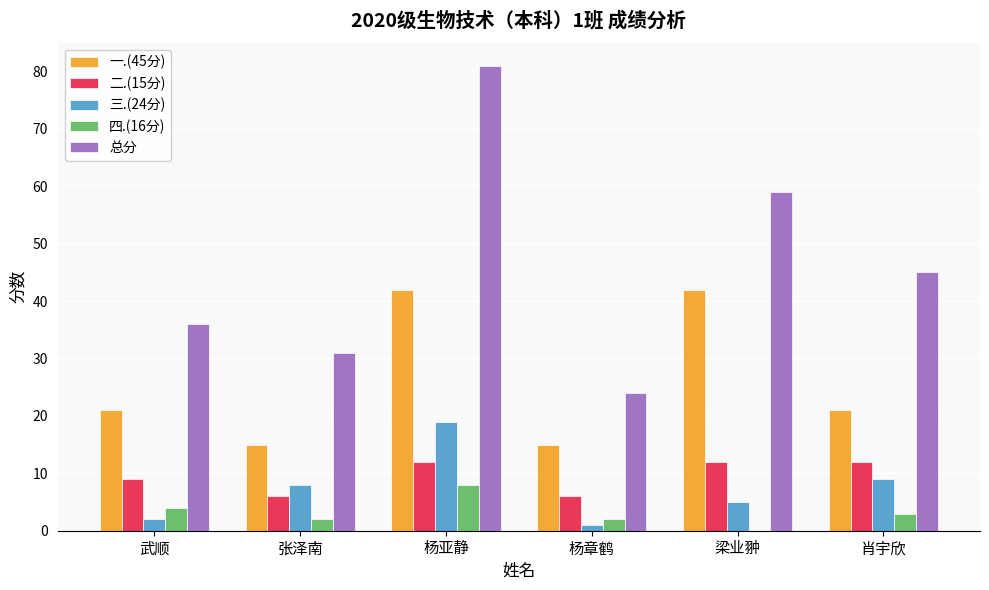

At which category is the sum across all series the highest?

杨亚静